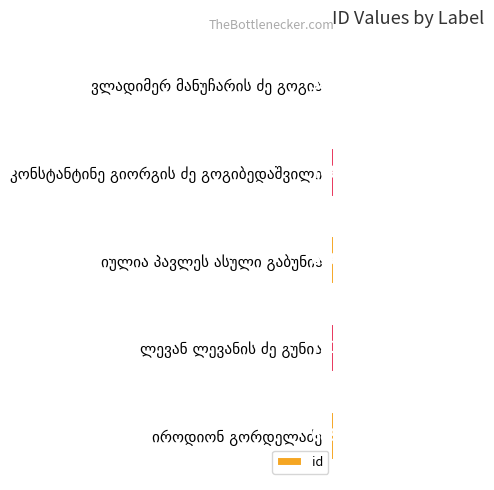

Count the number of categories in the chart.

5